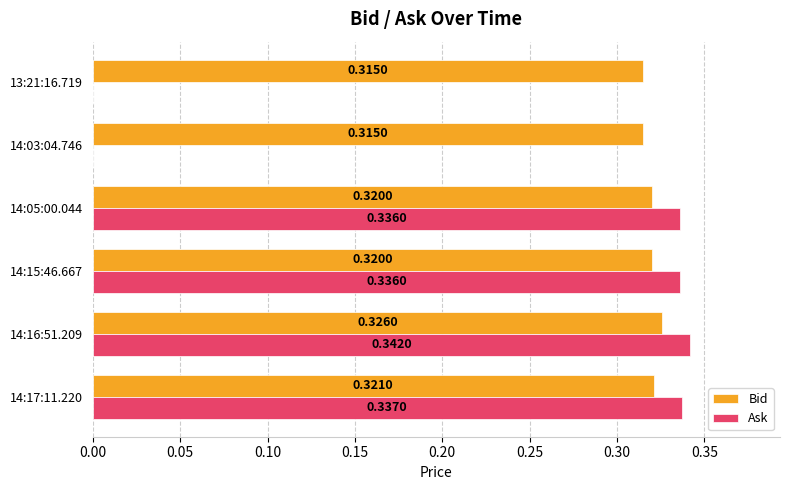

What is the sum of all Bid values?

1.9